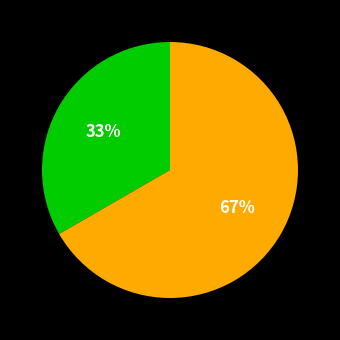

Does any single category account for the majority?

Yes